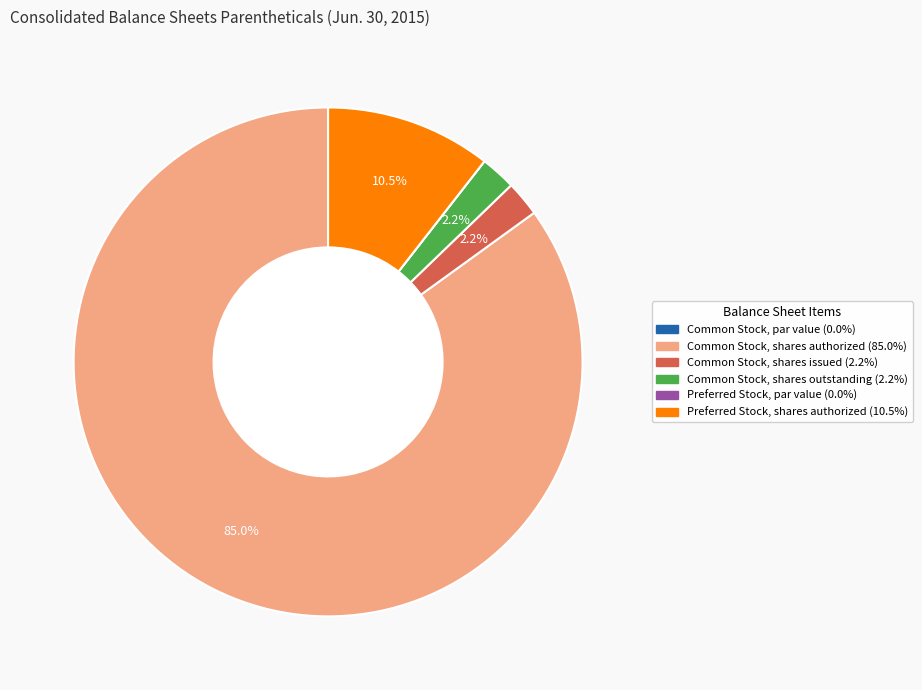

Which has a higher value, Common Stock, shares authorized or Preferred Stock, shares authorized?

Common Stock, shares authorized